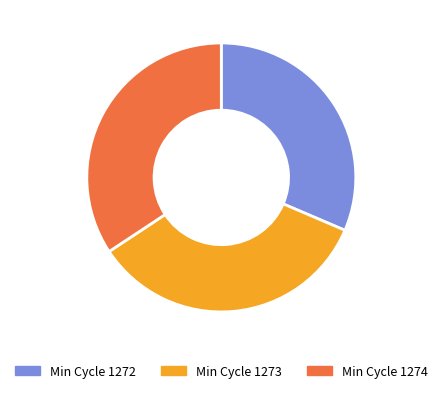

Is there any slice that represents more than half of the pie?

No